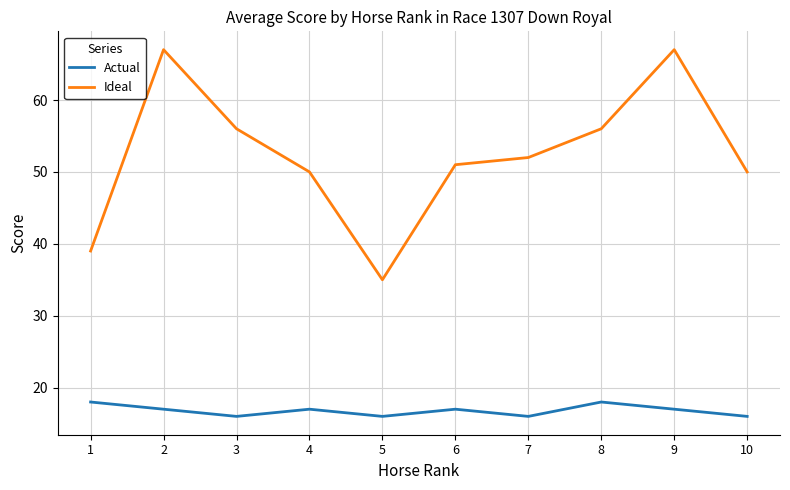

What is the maximum value for Actual?

18